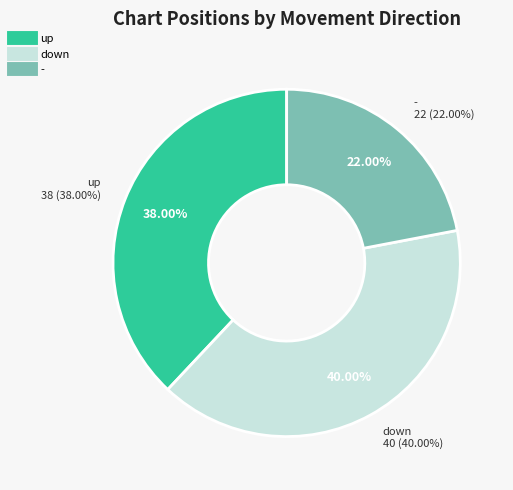

True or false: down accounts for 40% of the total.

True